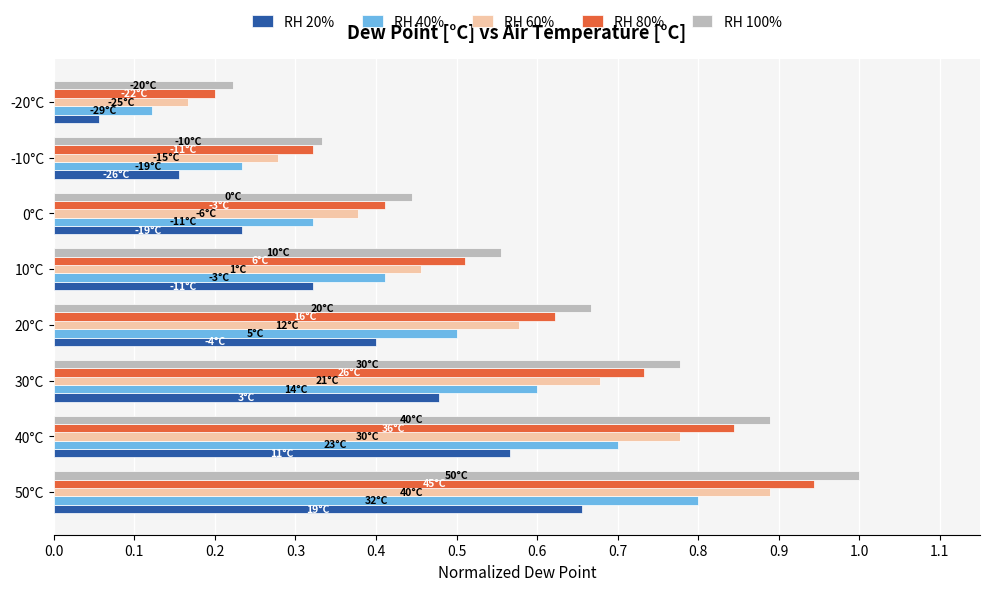

What is the maximum value shown in the chart?

1.0